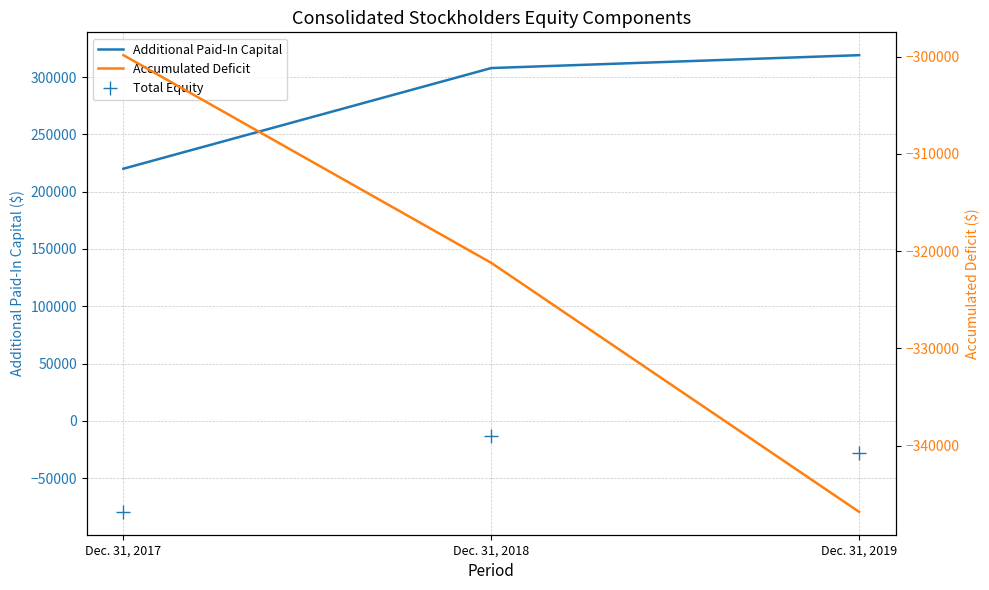

Where does the Additional Paid-In Capital series first go above 308018?

Dec. 31, 2019